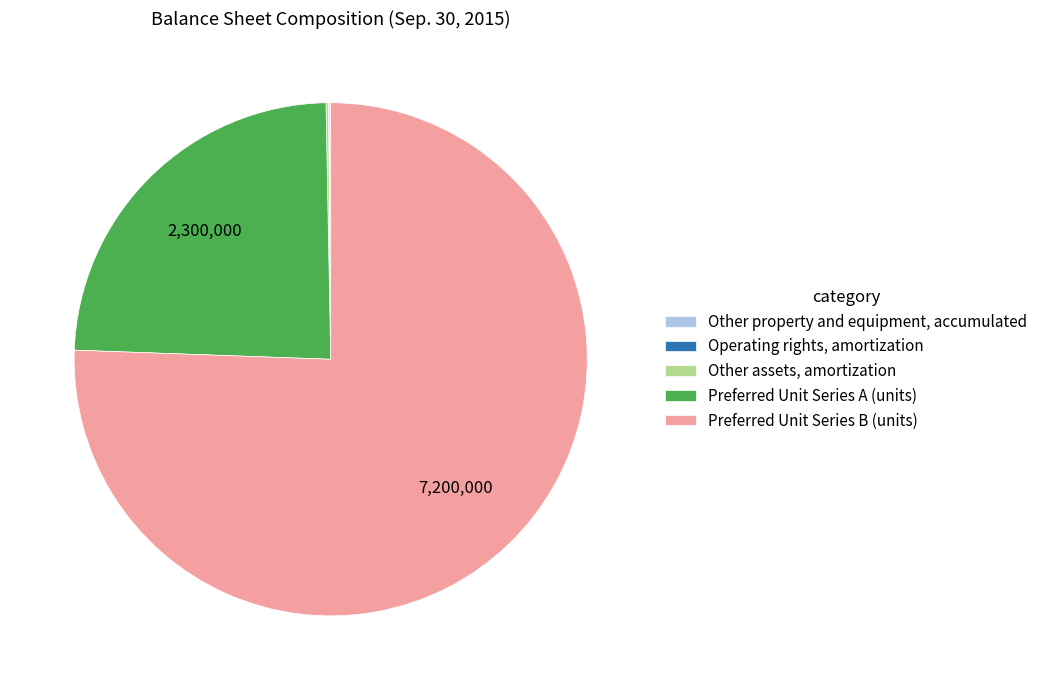

Approximately how many times larger is the value at Preferred Unit Series B (units) compared to Preferred Unit Series A (units)?

3.1